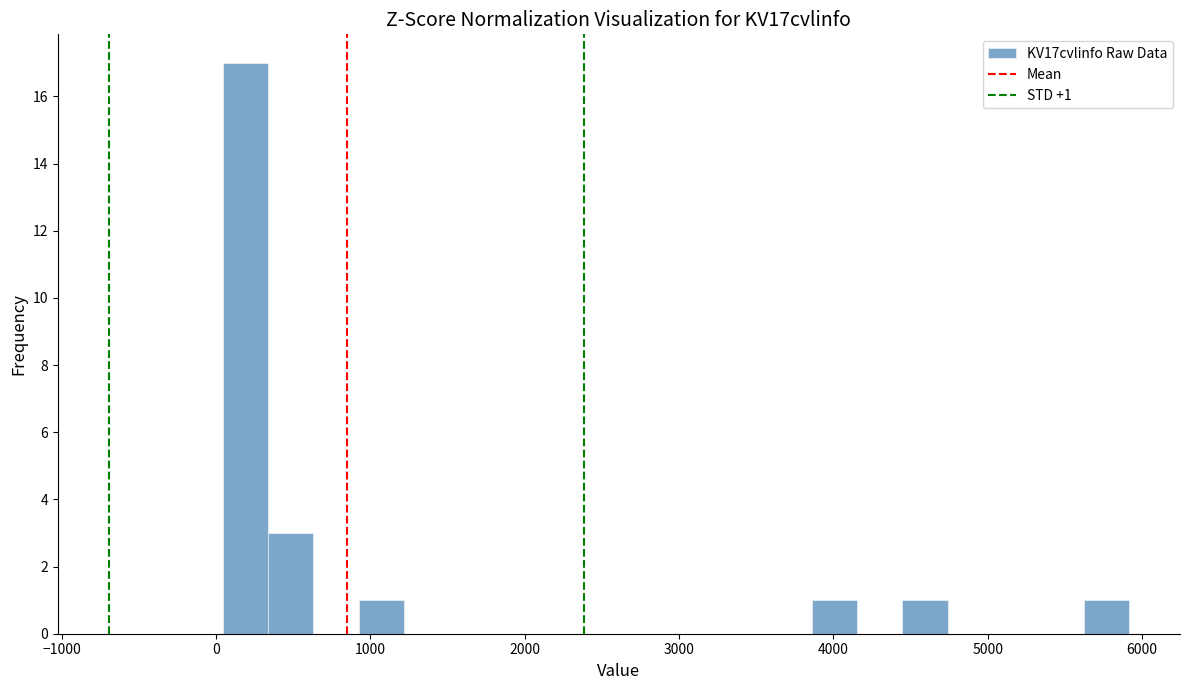

Around what value on the x-axis is the tallest bar? Give the approximate position of its centre, as read against the axis.

200